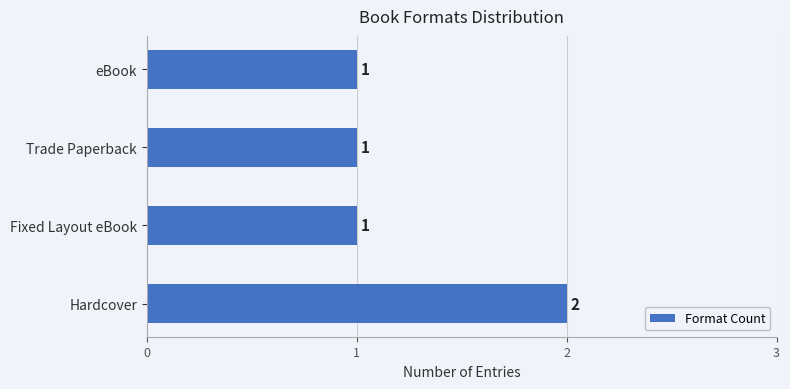

Reading bottom to top, extract all data points from this chart.

2	1	1	1